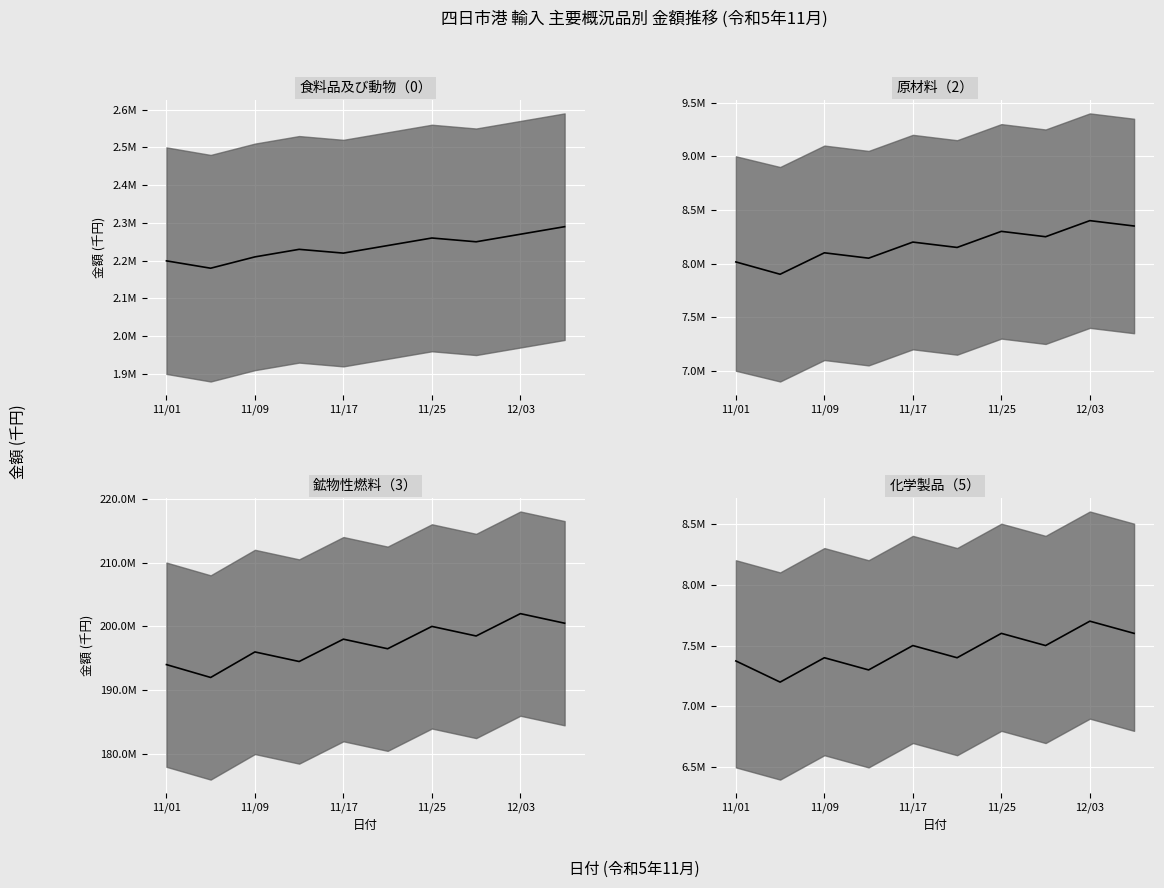

What is the label of the 1st point from the left?

11/01